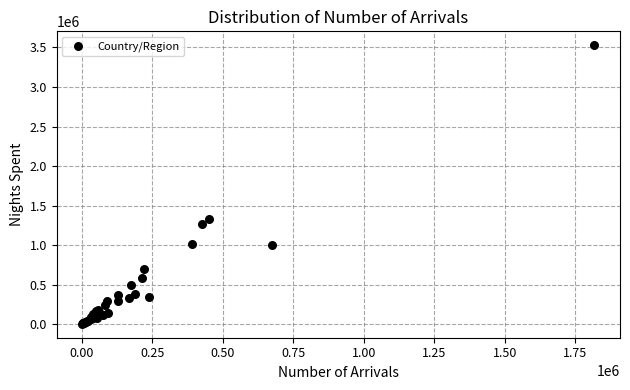

What Y value in the scatter plot is closest to 1766787?

1325997